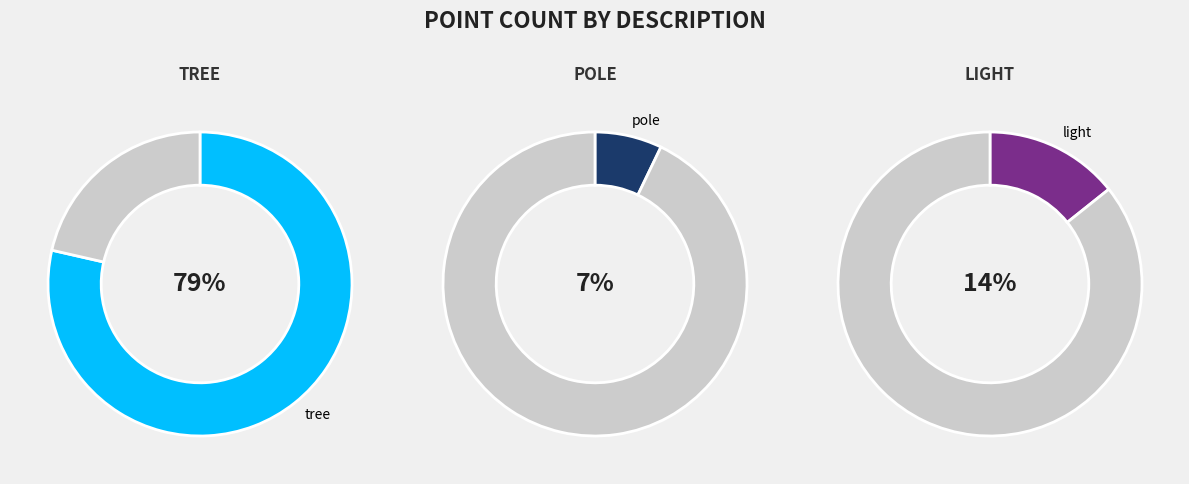

Which slice is the smallest?

pole